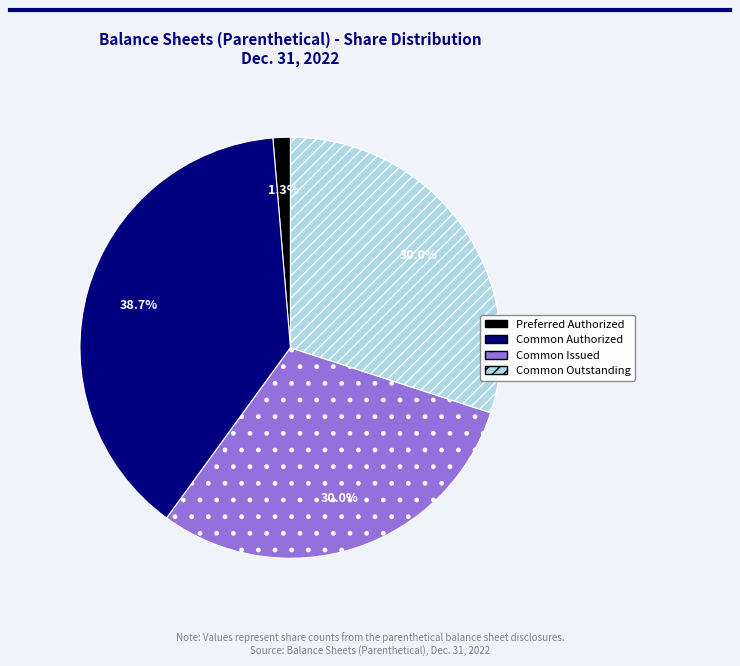

What percentage do Common Outstanding and Common Authorized together represent?

68.7%